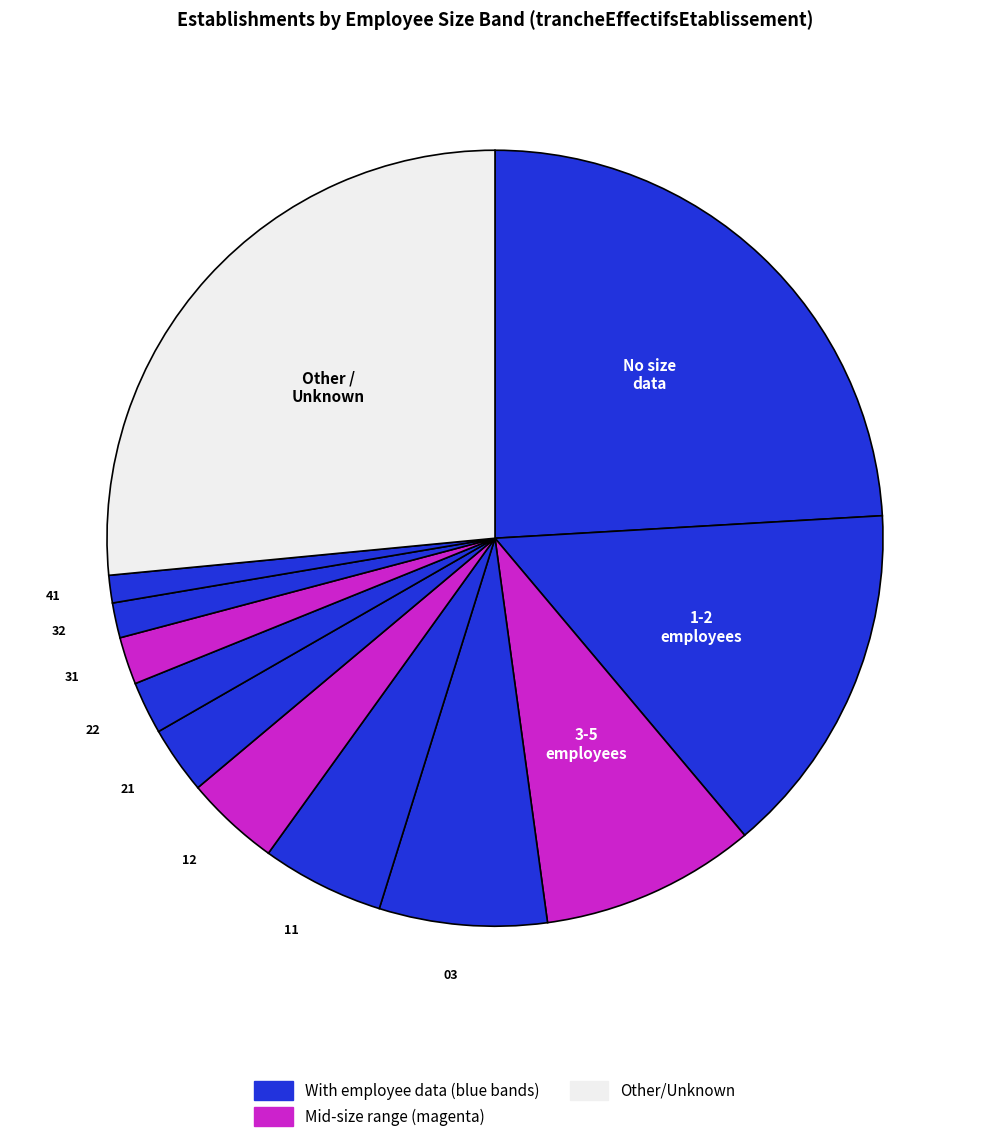

Rank the categories by value from highest to lowest.

Other, NN, 01, 02, 03, 11, 12, 21, 22, 31, 32, 41